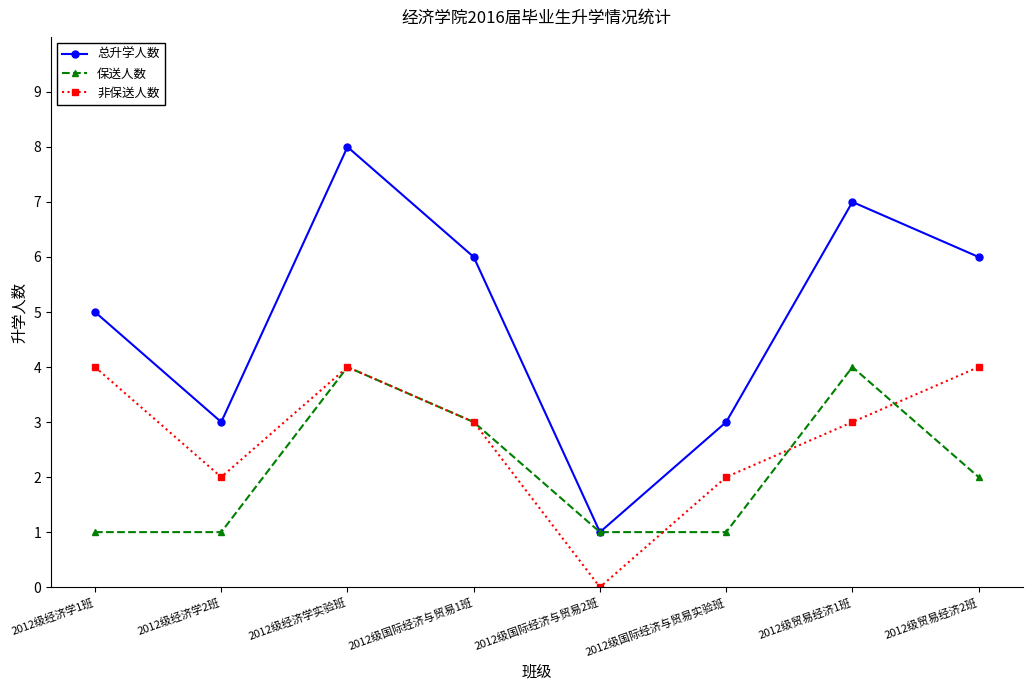

What is the lowest value of the 总升学人数 series?

1